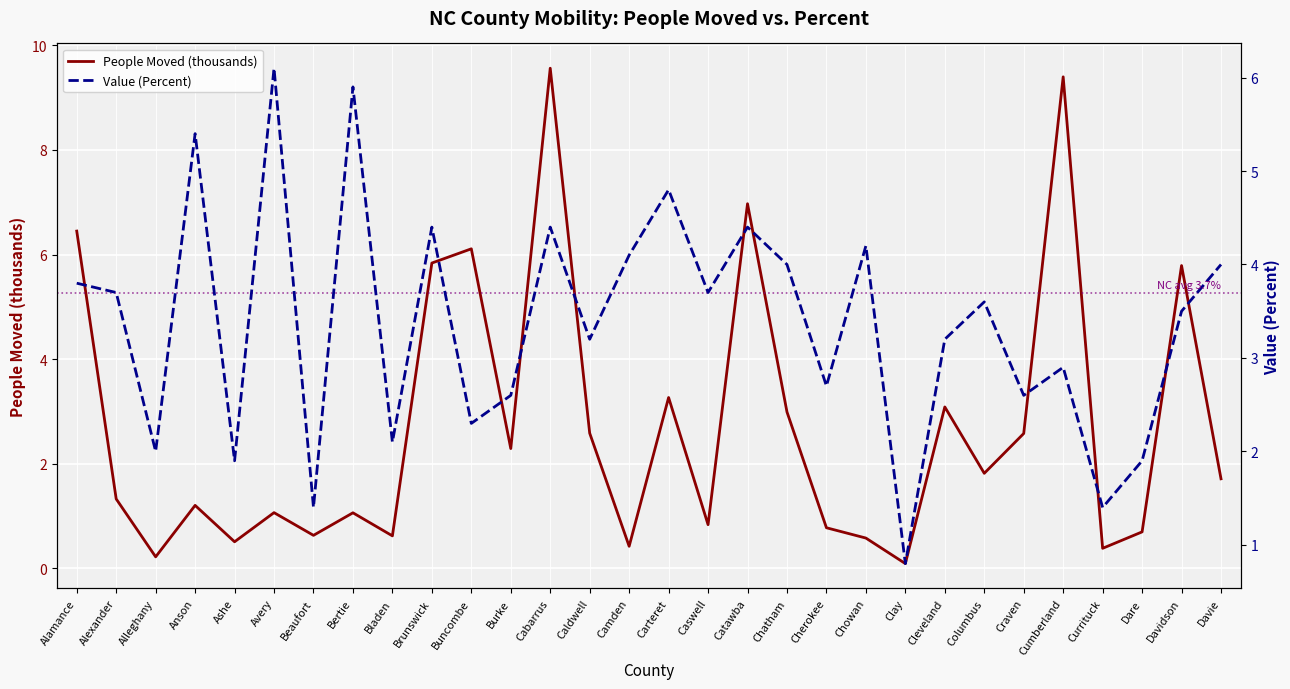

Which category has the highest value across all series?

Cabarrus